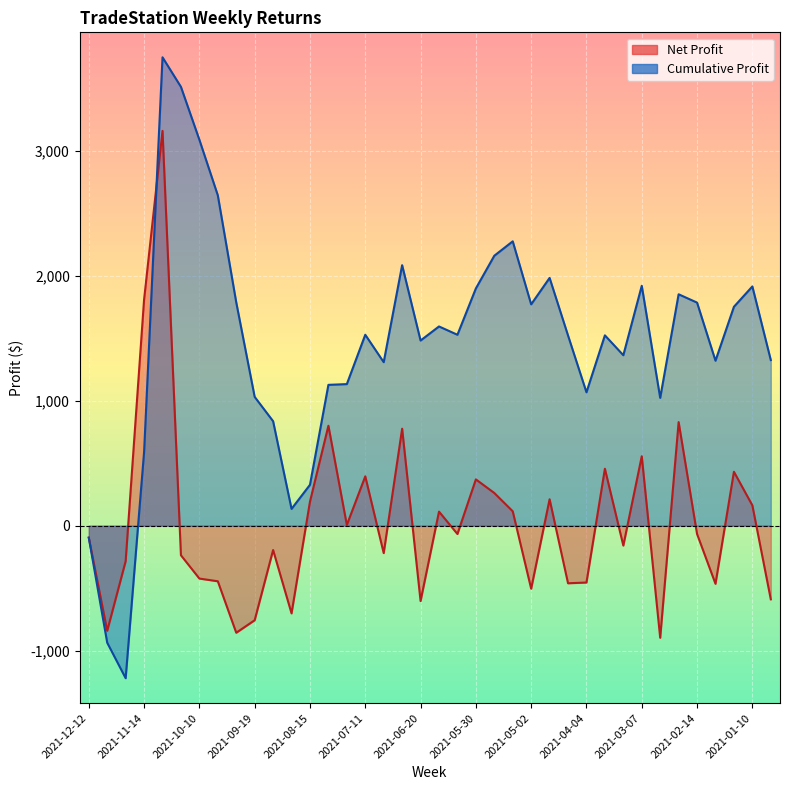

Reading left to right, what are all the values shown in this chart?

Net Profit: 2021-12-12=-95.6	2021-12-05=-842.0	2021-11-28=-284.4	2021-11-14=1811.6	2021-10-31=3163.4	2021-10-24=-237.0	2021-10-10=-423.6	2021-10-03=-445.3	2021-09-26=-857.7	2021-09-19=-757.4	2021-09-05=-194.9	2021-08-29=-702.5	2021-08-15=193.0	2021-07-25=800.9	2021-07-18=5.9	2021-07-11=395.5	2021-07-04=-219.6	2021-06-27=777.1	2021-06-20=-603.7	2021-06-13=112.8	2021-06-06=-66.6	2021-05-30=371.1	2021-05-23=262.1	2021-05-09=115.5	2021-05-02=-504.9	2021-04-18=211.8	2021-04-11=-461.2	2021-04-04=-455.3	2021-03-28=456.4	2021-03-21=-159.3	2021-03-07=556.3	2021-02-28=-898.1	2021-02-21=830.1	2021-02-14=-66.7	2021-02-07=-465.6	2021-01-17=432.1	2021-01-10=162.9	2021-01-03=-589.8
Cumulative Profit: 2021-12-12=-95.6	2021-12-05=-937.6	2021-11-28=-1222.0	2021-11-14=589.7	2021-10-31=3753.1	2021-10-24=3516.0	2021-10-10=3092.4	2021-10-03=2647.2	2021-09-26=1789.5	2021-09-19=1032.1	2021-09-05=837.2	2021-08-29=134.7	2021-08-15=327.7	2021-07-25=1128.6	2021-07-18=1134.5	2021-07-11=1529.9	2021-07-04=1310.3	2021-06-27=2087.4	2021-06-20=1483.7	2021-06-13=1596.4	2021-06-06=1529.8	2021-05-30=1901.0	2021-05-23=2163.0	2021-05-09=2278.5	2021-05-02=1773.6	2021-04-18=1985.4	2021-04-11=1524.2	2021-04-04=1068.8	2021-03-28=1525.2	2021-03-21=1365.9	2021-03-07=1922.2	2021-02-28=1024.1	2021-02-21=1854.2	2021-02-14=1787.6	2021-02-07=1322.0	2021-01-17=1754.1	2021-01-10=1917.0	2021-01-03=1327.2